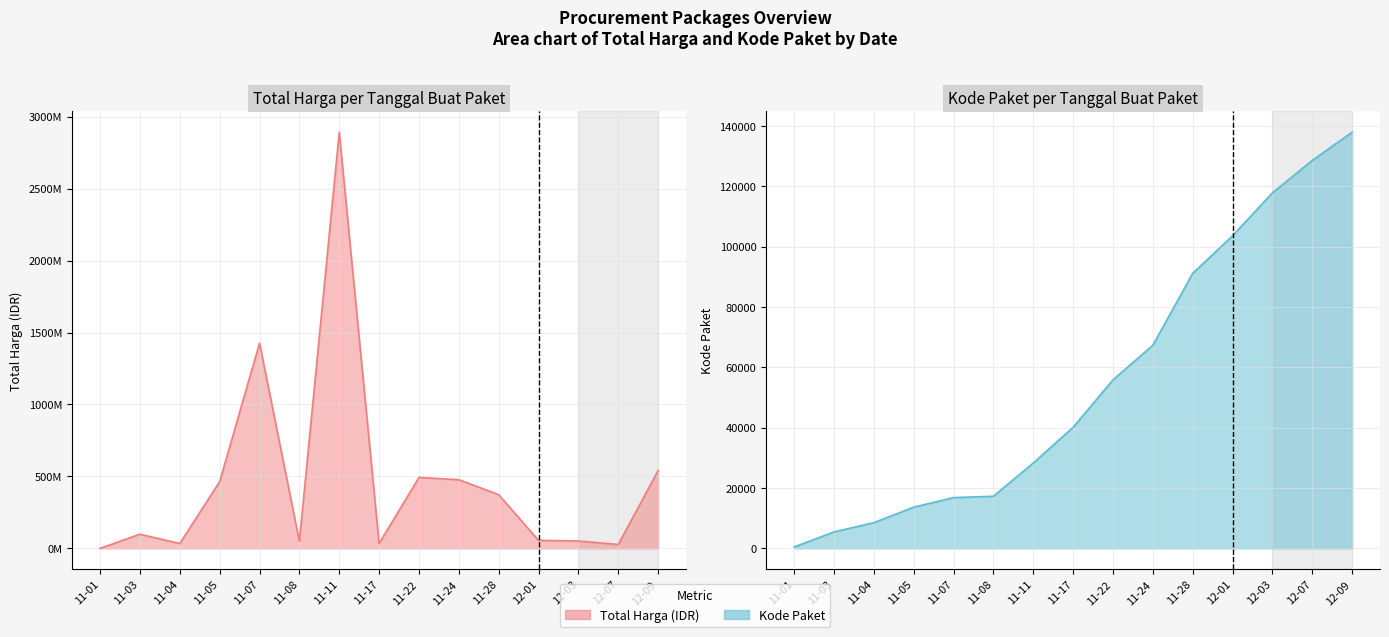

Which series has the largest range (max minus min)?

Total Harga